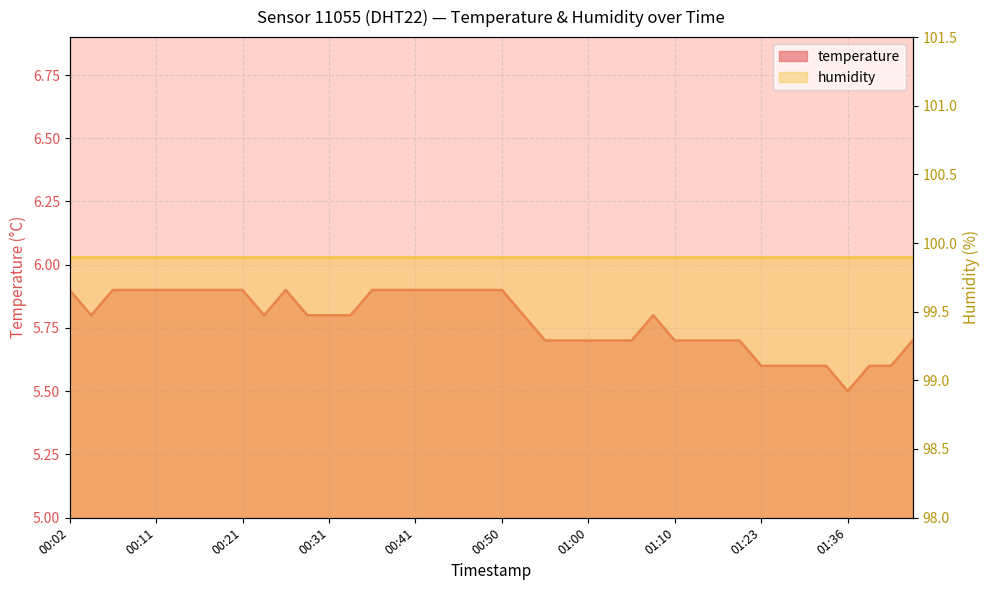

Where is the data nearest to the value 5?

01:36